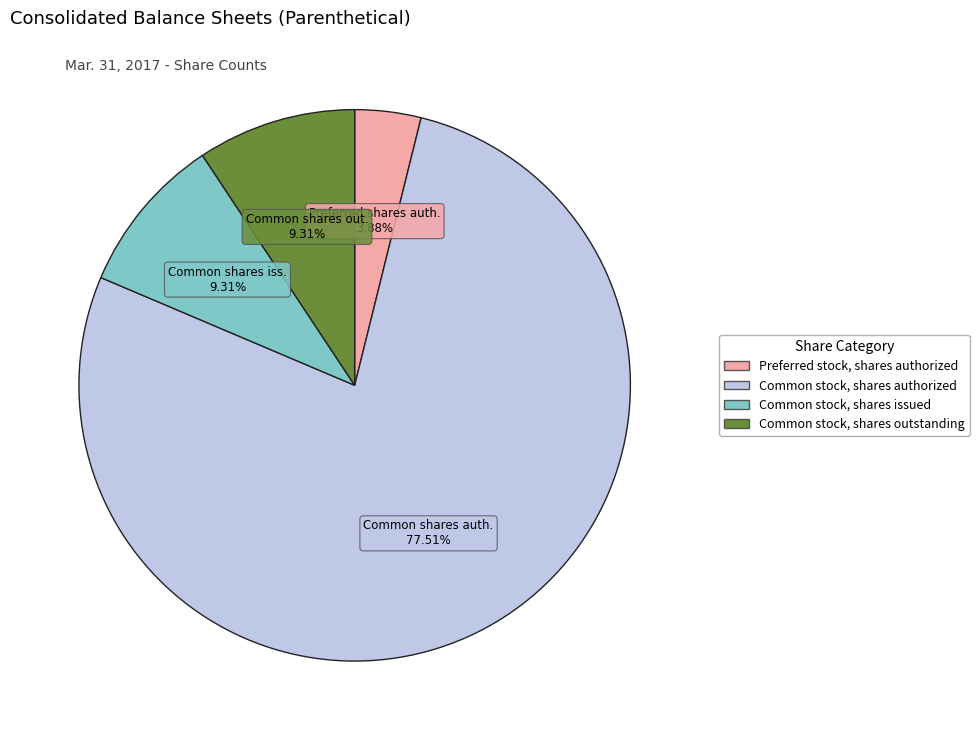

Is it true that Common stock, shares issued is 9% of the pie?

True